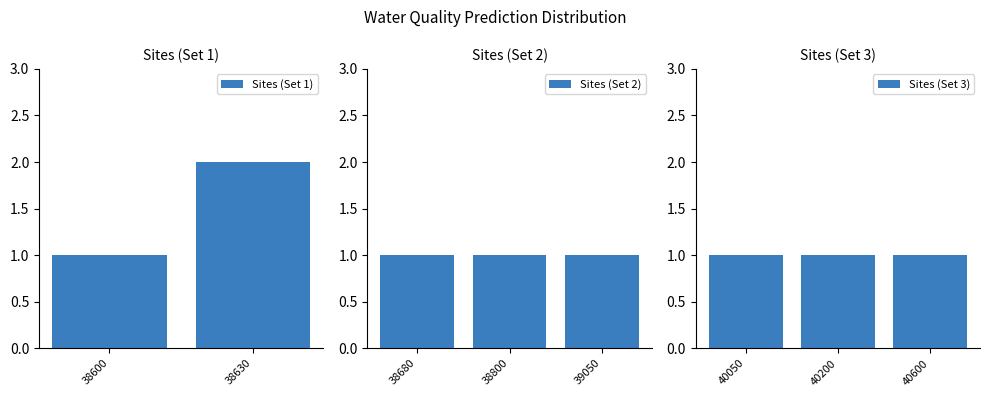

Reading right to left, list all the values displayed in this chart.

1	1	1	1	1	1	2	1